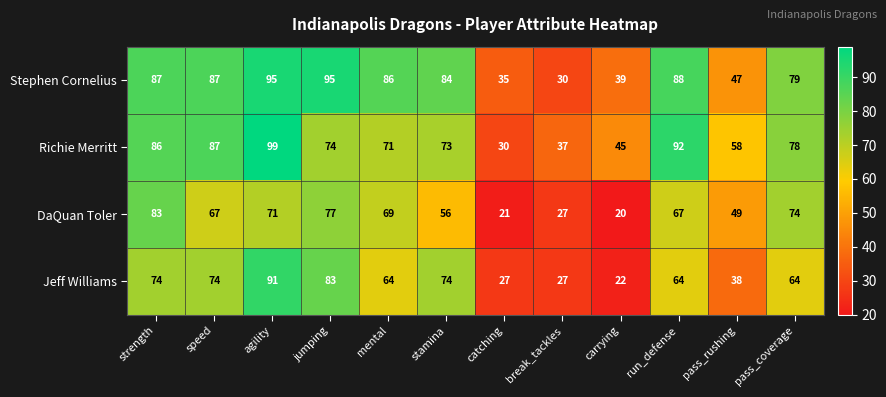

What is the difference between the highest and lowest values at break_tackles?

10